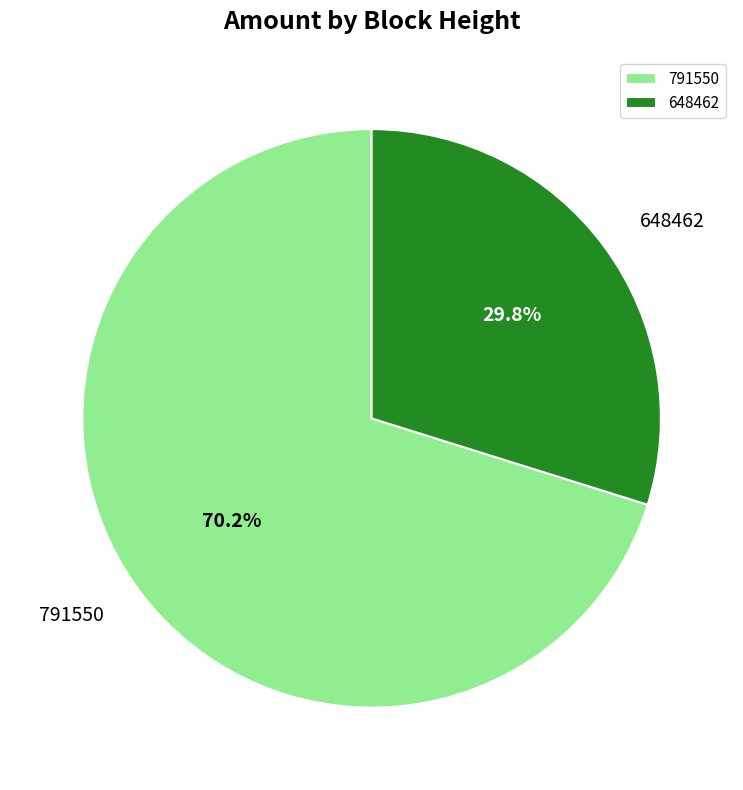

Does any single category account for the majority?

Yes